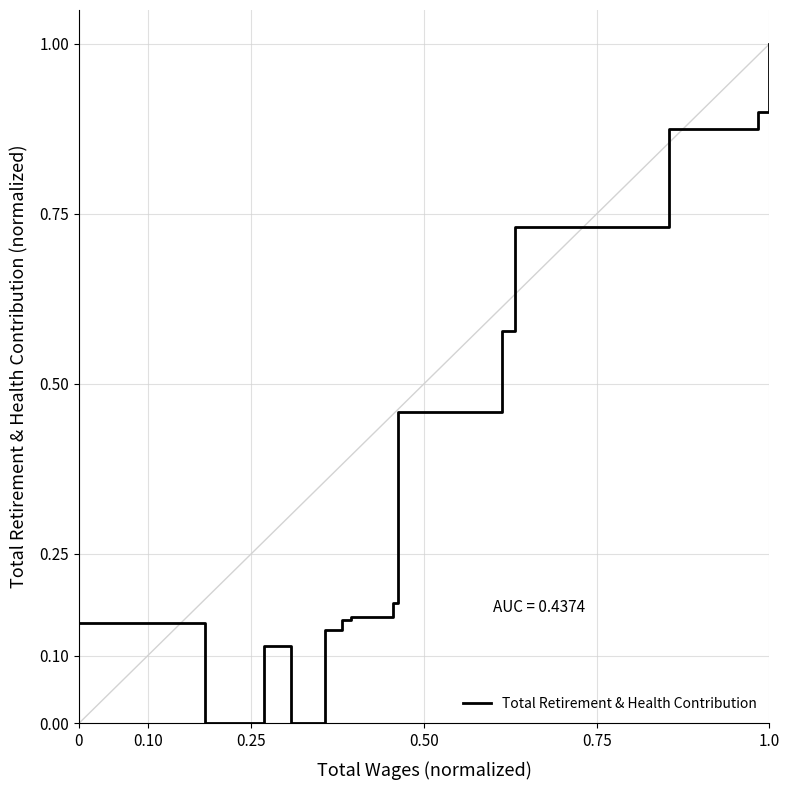

What is the difference between the maximum and minimum values?

1.0